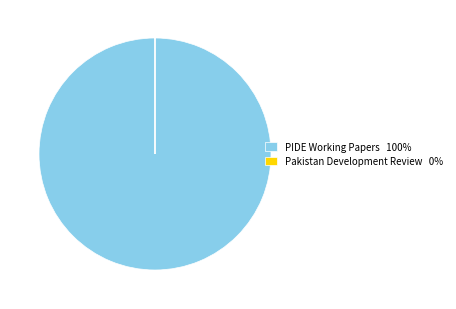

True or false: PIDE Working Papers 100% accounts for 95% of the total.

False